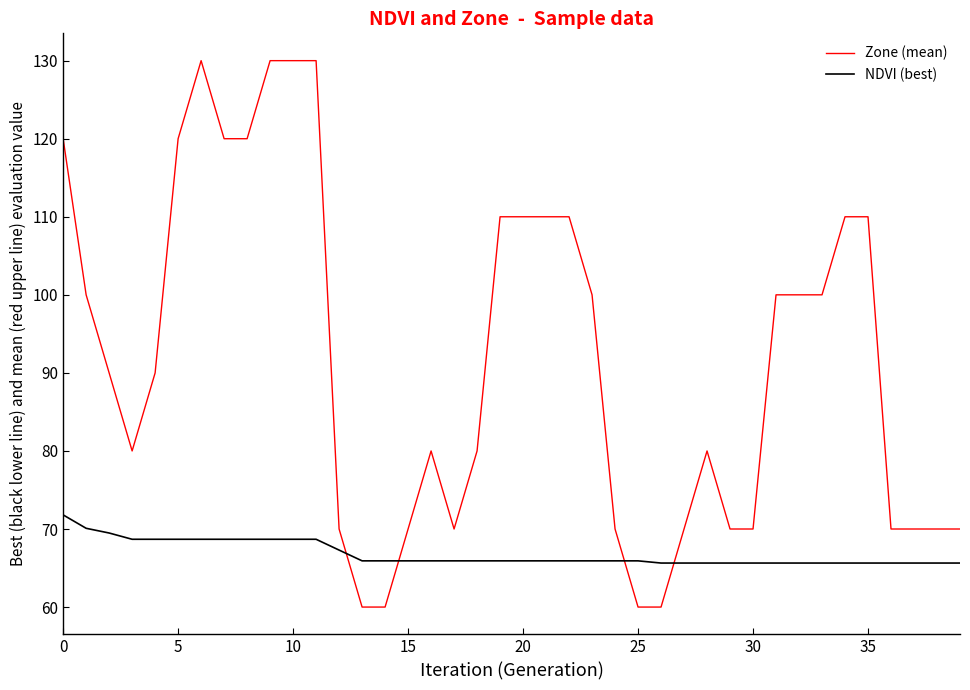

At how many categories does at least one series exceed 107?

14